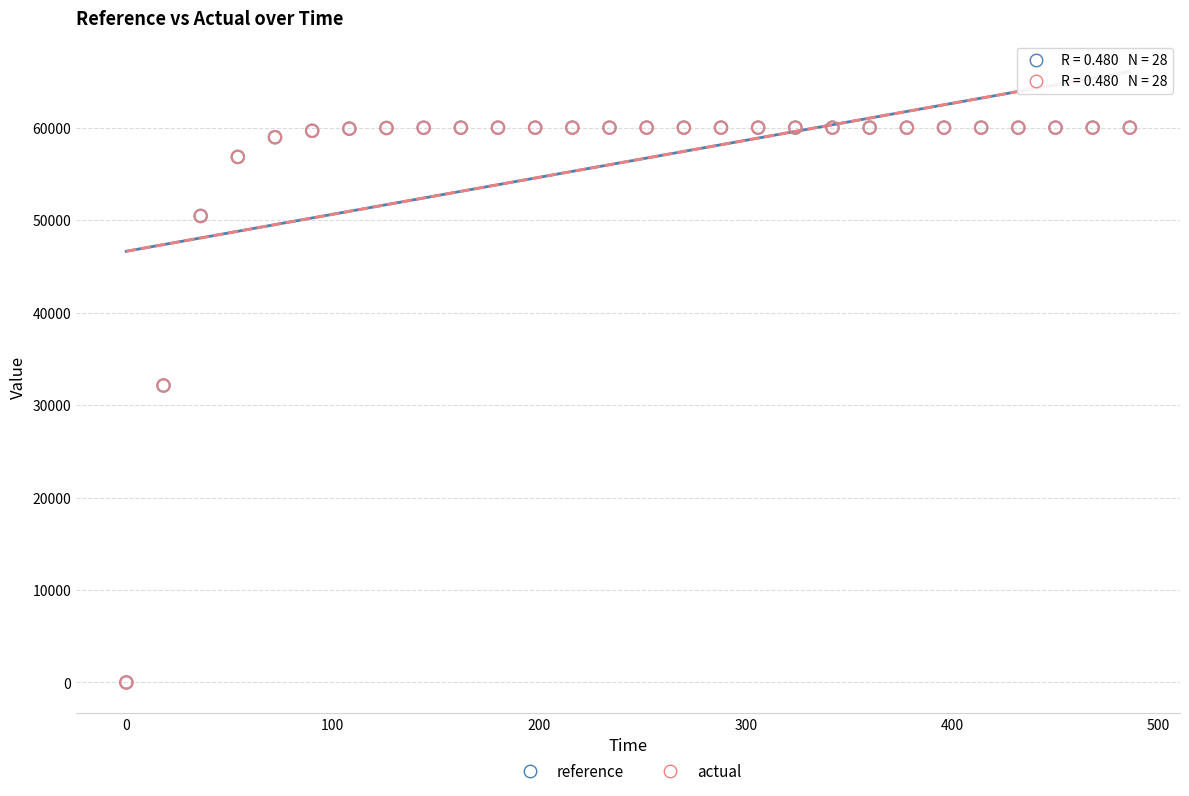

What are all the series names shown in the legend?

reference, actual